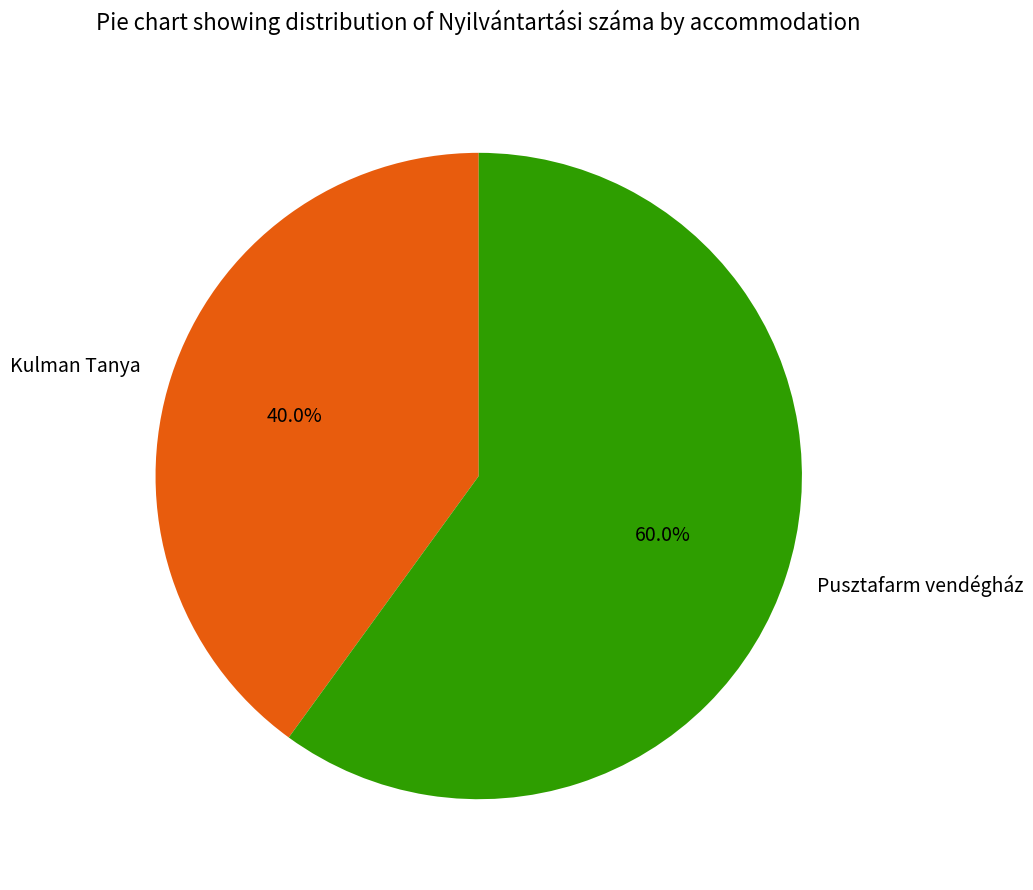

Which category has the biggest portion of the pie?

Pusztafarm vendégház